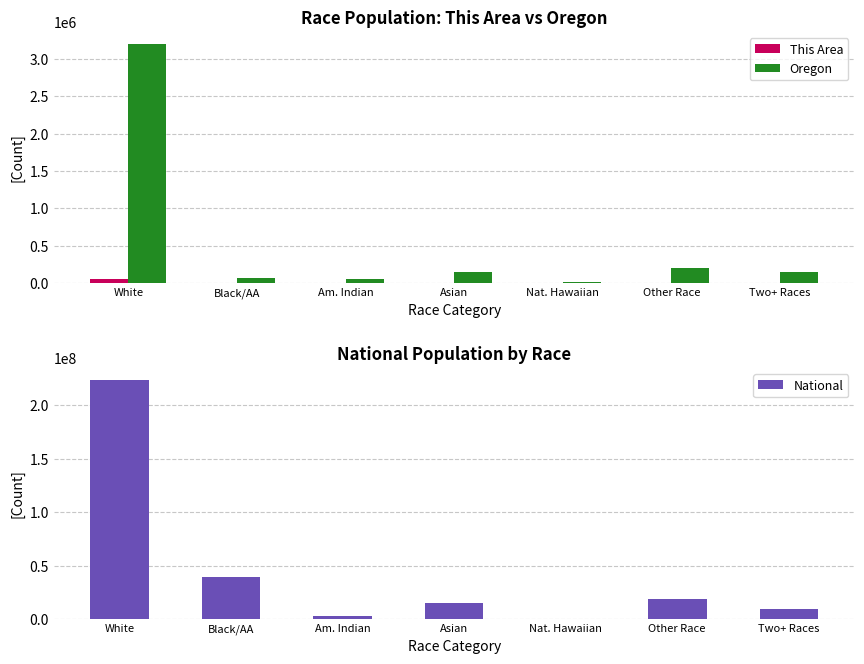

What is the value of the Oregon bar at the 3rd from the left?

53203